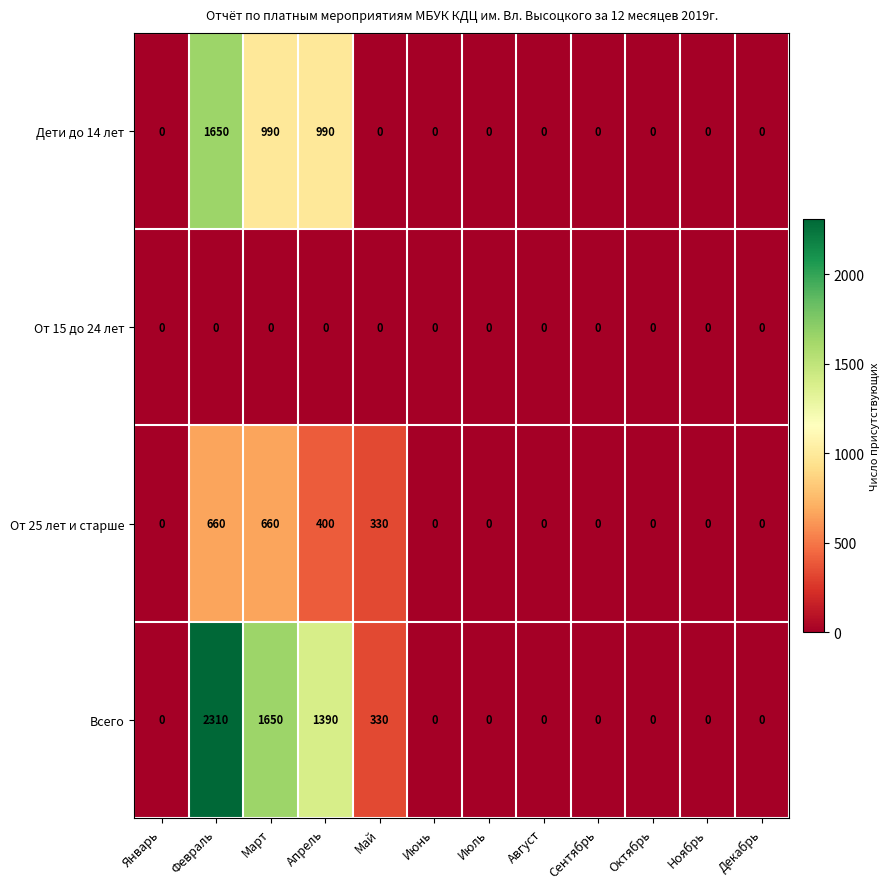

Which series has the widest spread of values?

Всего